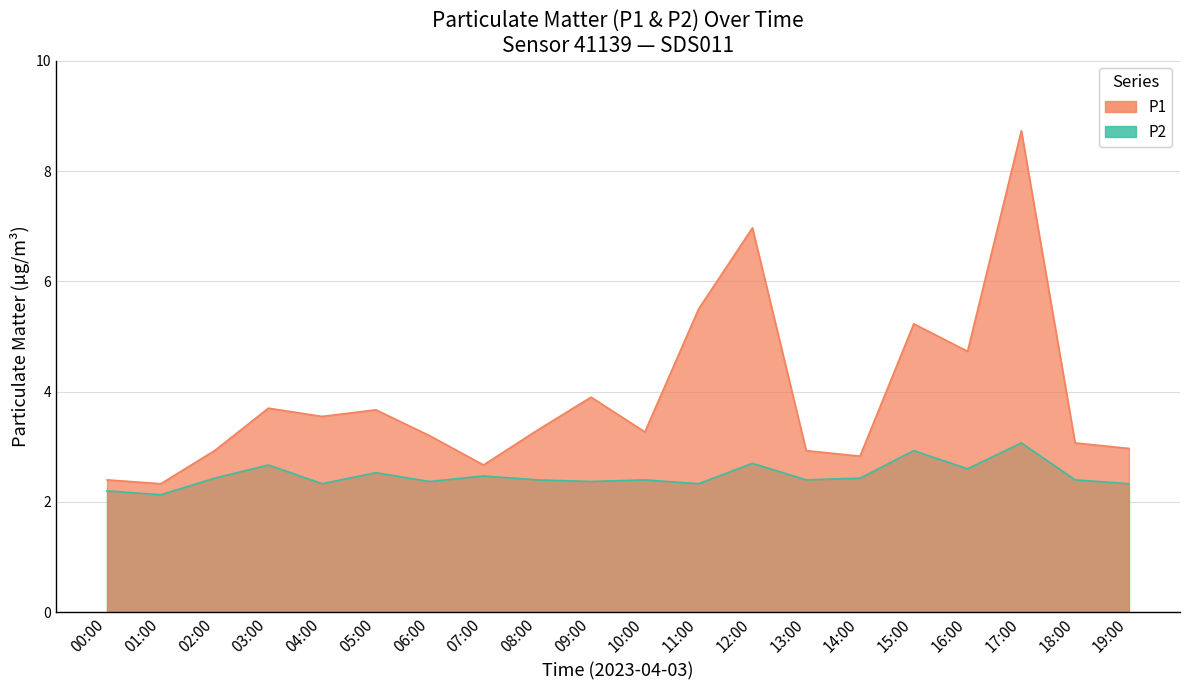

The value of P1 at 04:00 is 2.2. True or false?

False